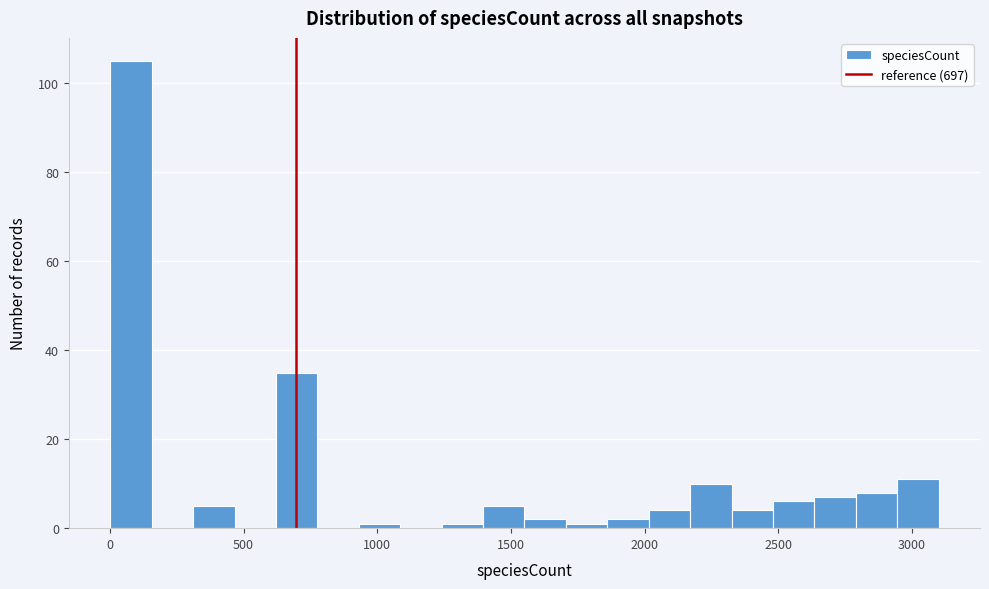

Around what value on the x-axis is the tallest bar? Give the approximate position of its centre, as read against the axis.

100